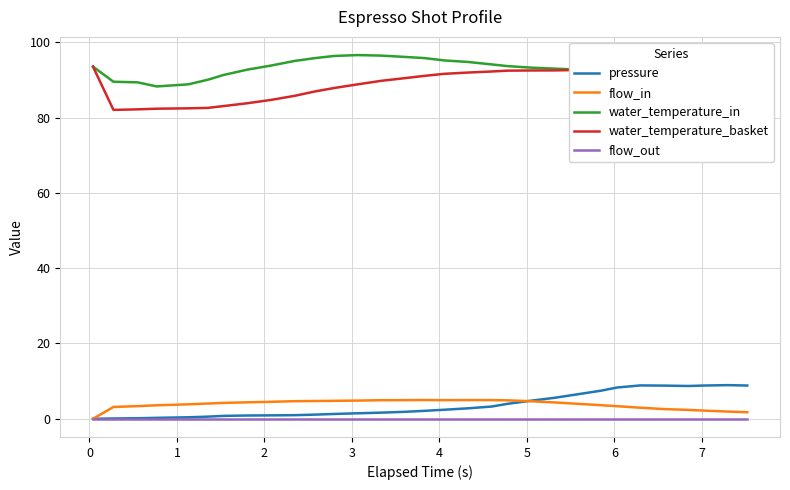

Which series has the largest total across all categories?

water_temperature_in